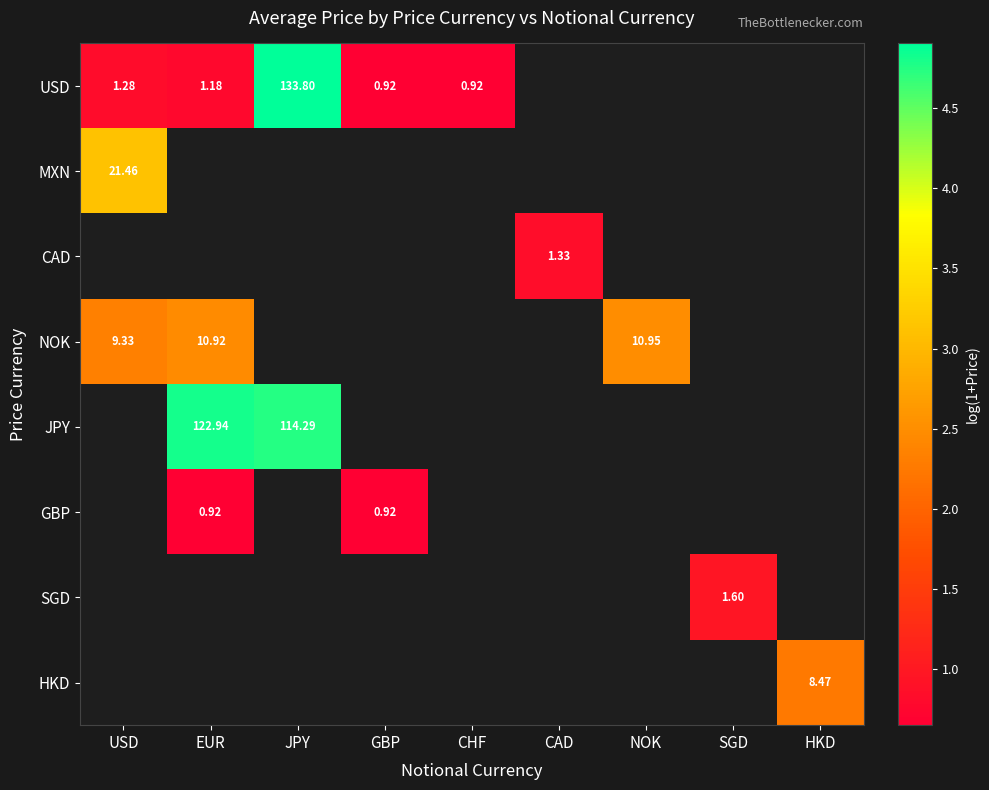

At how many categories does at least one series exceed 2?

5